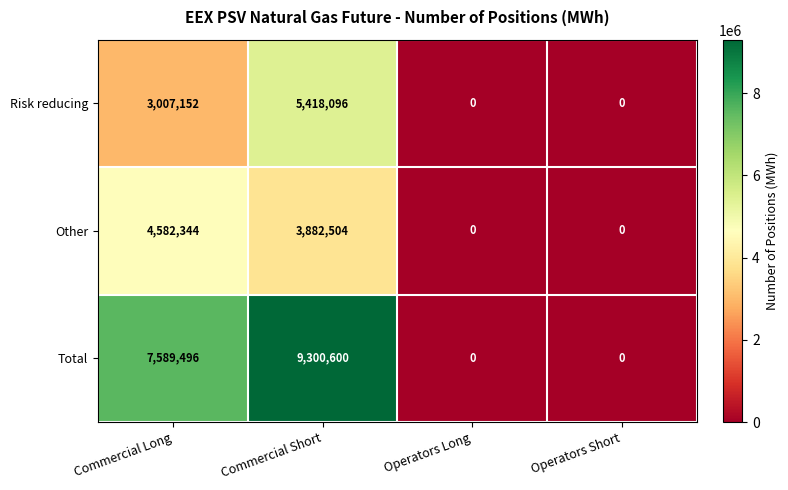

Count the Total values in the range 0 to 9300600.

4